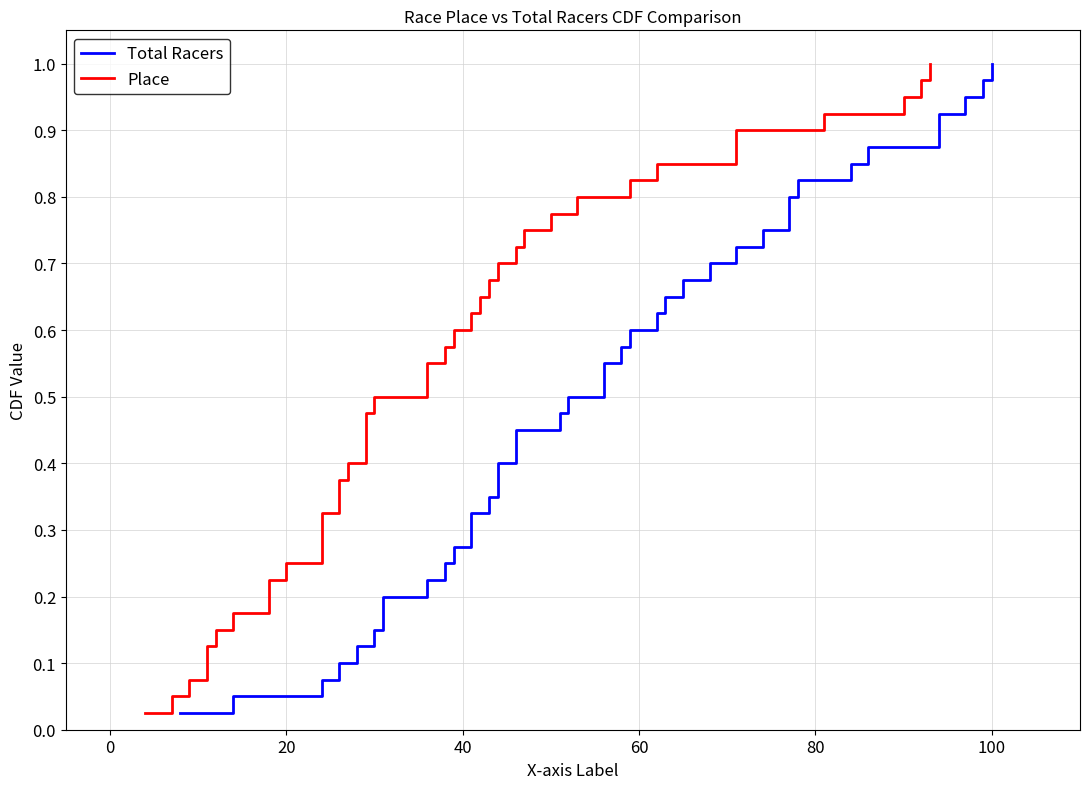

What are all the series names shown in the legend?

Total Racers, Place